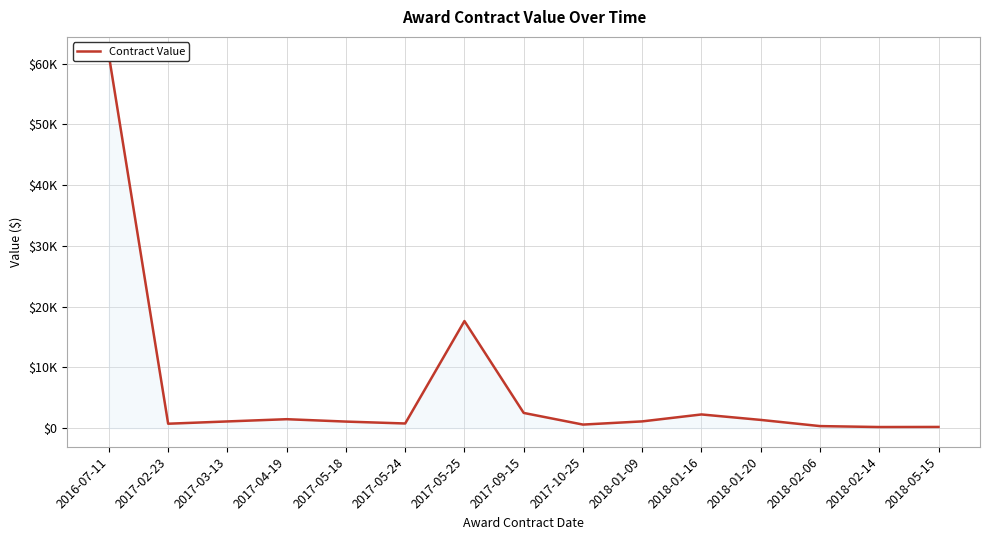

What position from the right is 2017-05-25?

9